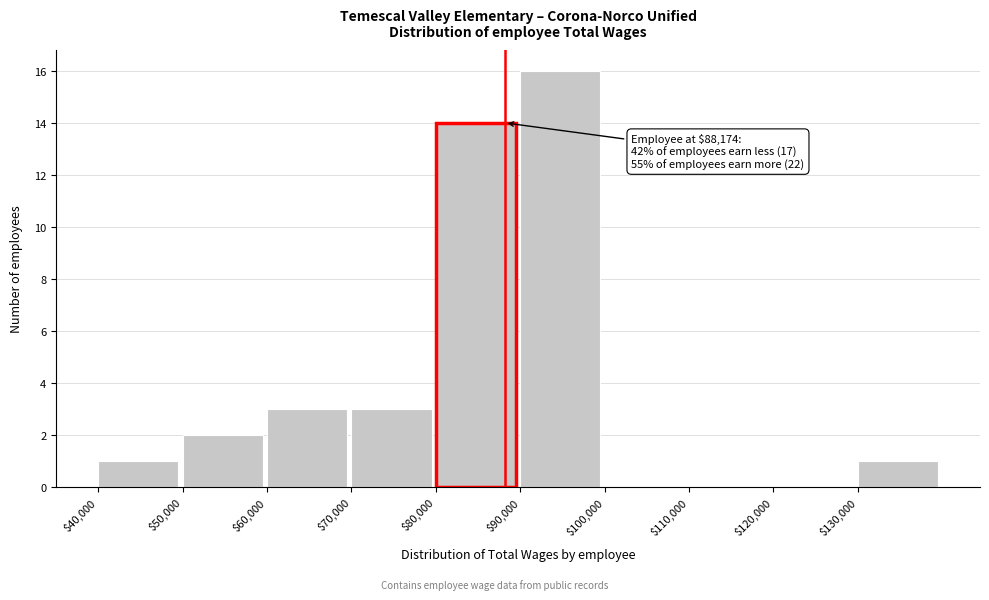

Which range on the x-axis has the tallest bar?

90000 to 100000